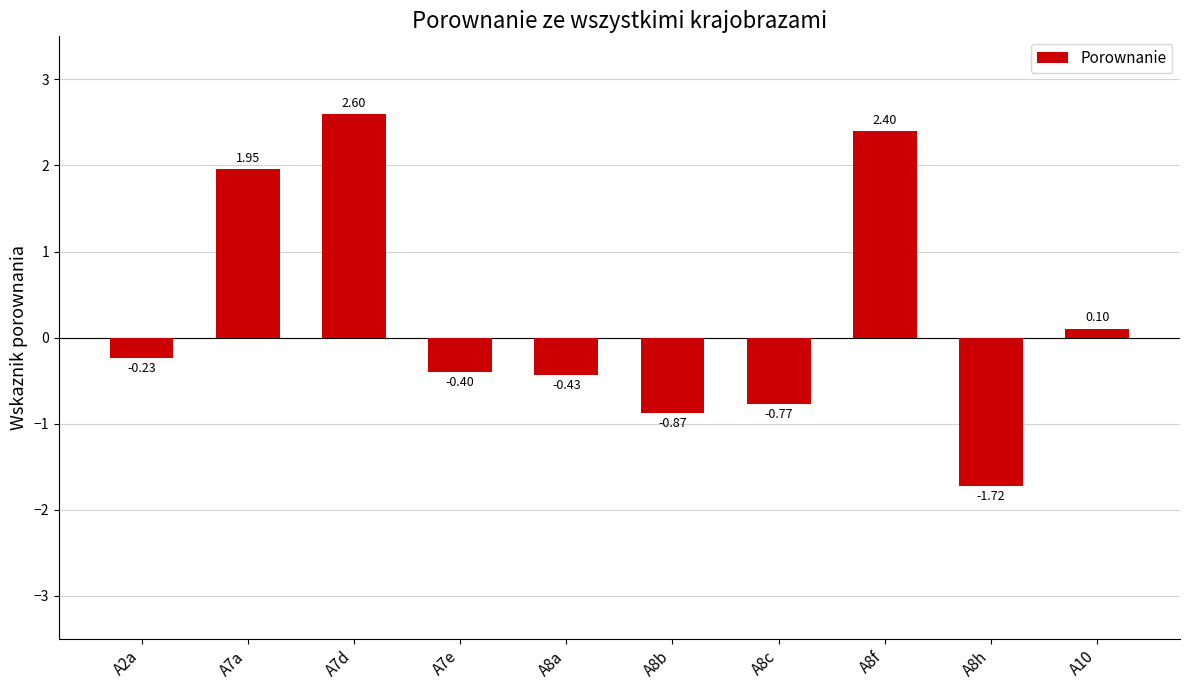

What is the sum of the values at A2a and A8a?

-0.7